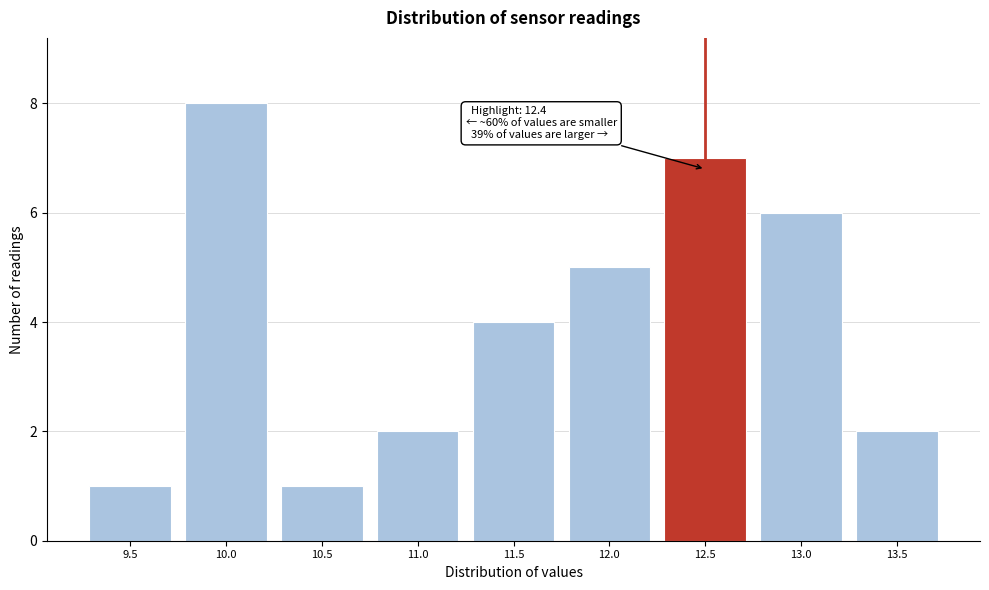

Reading left to right, what are all the values shown in this chart?

1	8	1	2	4	5	7	6	2